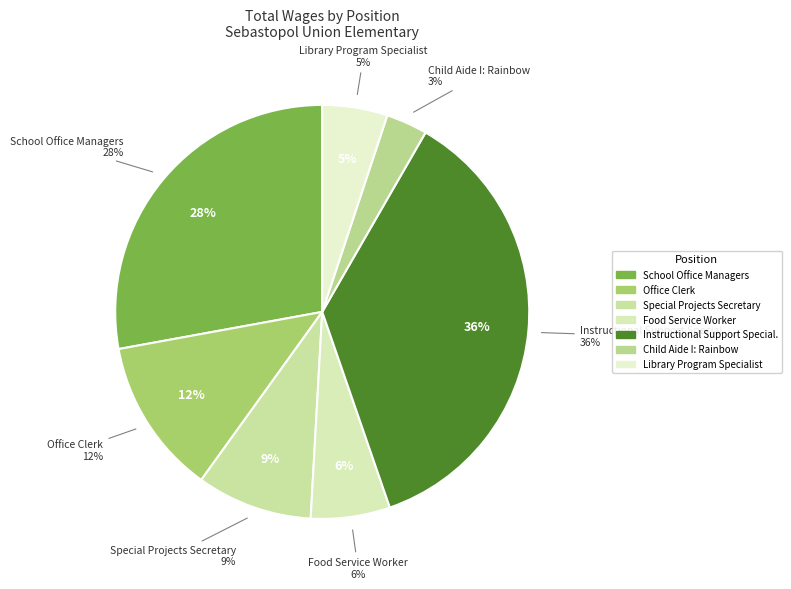

Between Instructional Support Special. and Office Clerk, which is larger?

Instructional Support Special.